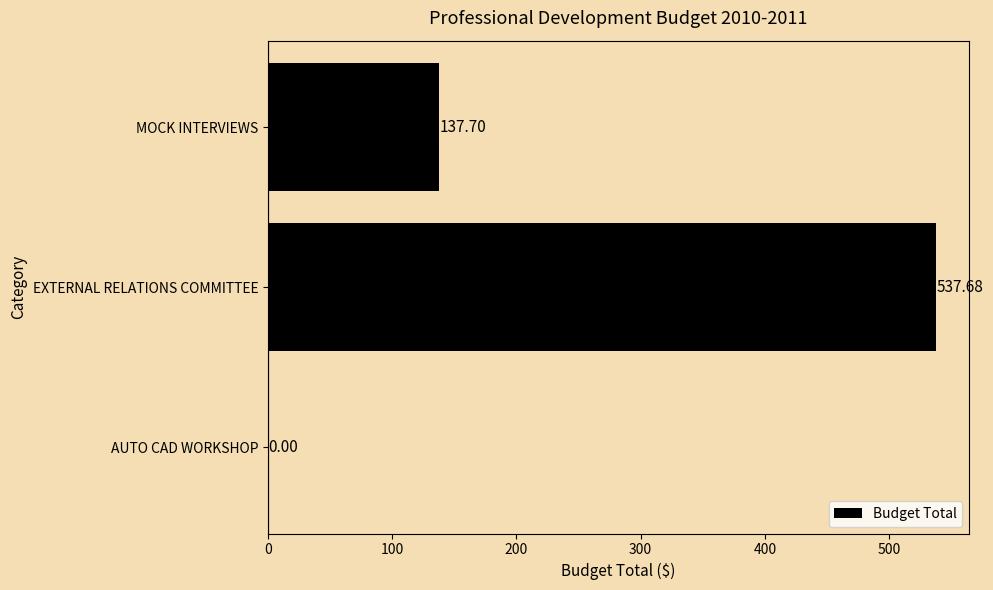

At which category does the chart reach its peak across all series?

EXTERNAL RELATIONS COMMITTEE